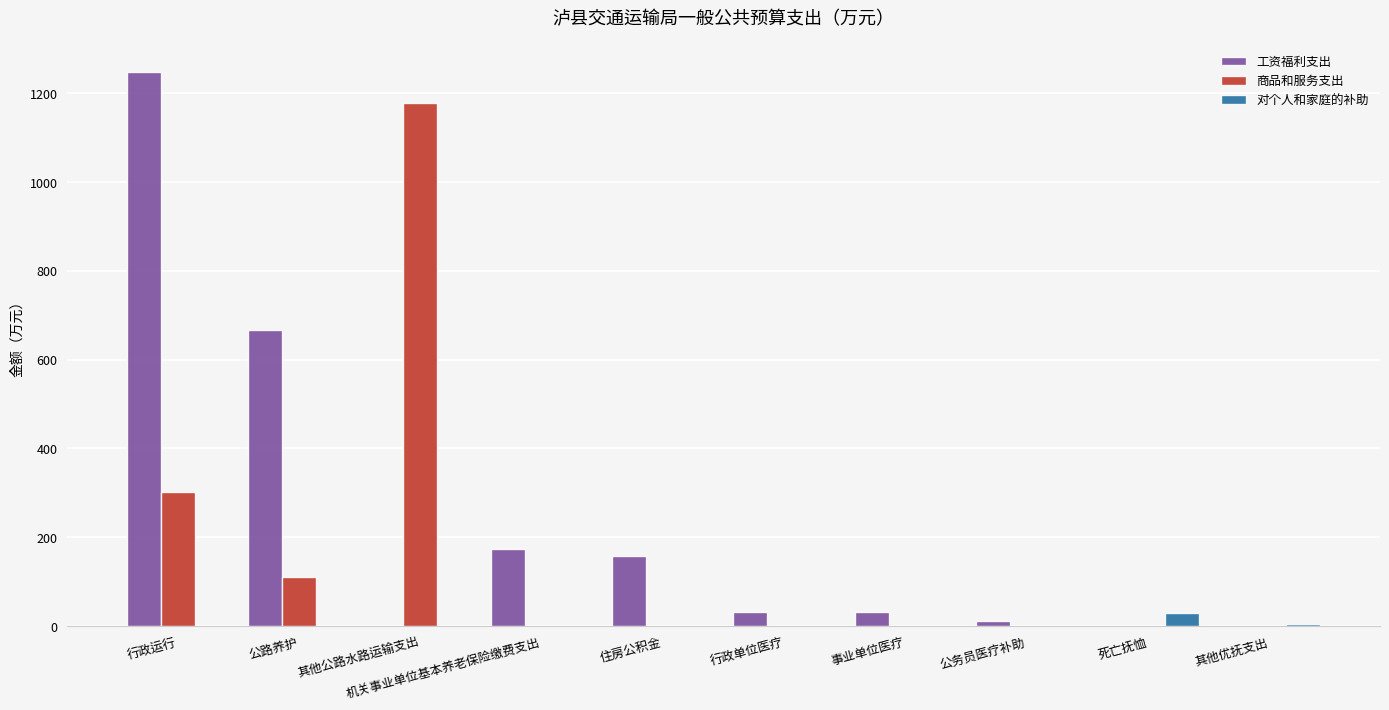

What is the sum of the 工资福利支出 values at 住房公积金 and 死亡抚恤?

156.6